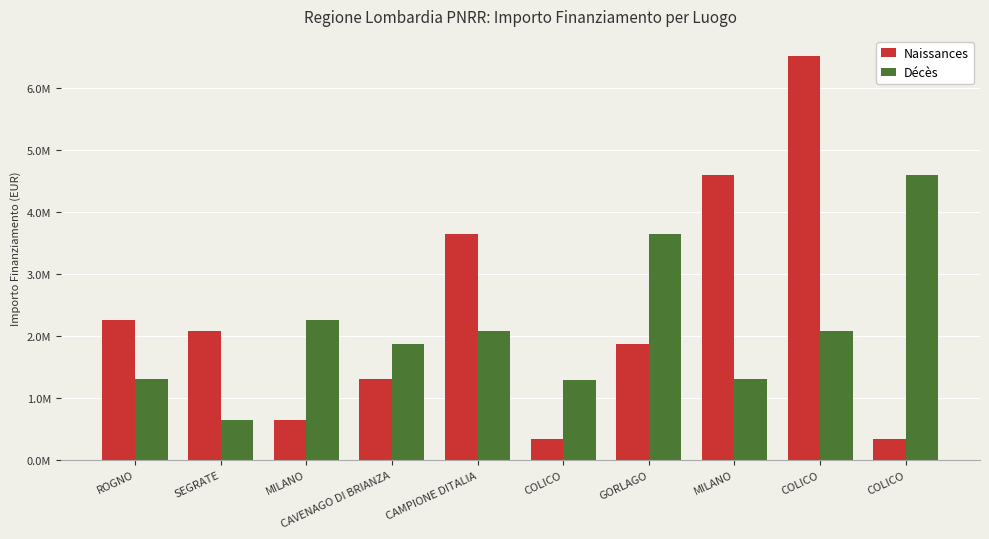

What is the value of the Décès bar at the 6th from the left?

1298000.0